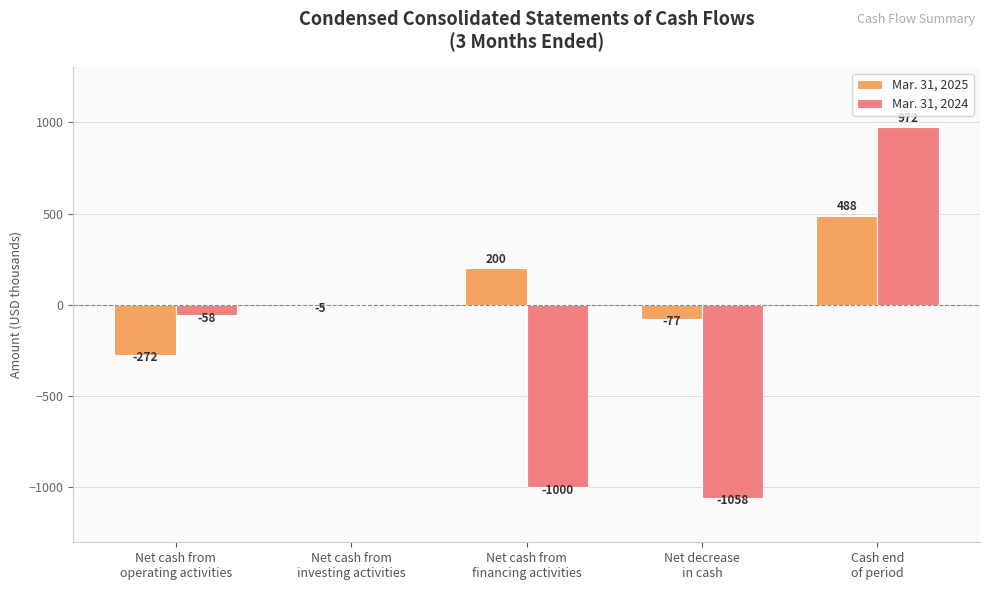

Which series has the largest total across all categories?

Mar. 31, 2025